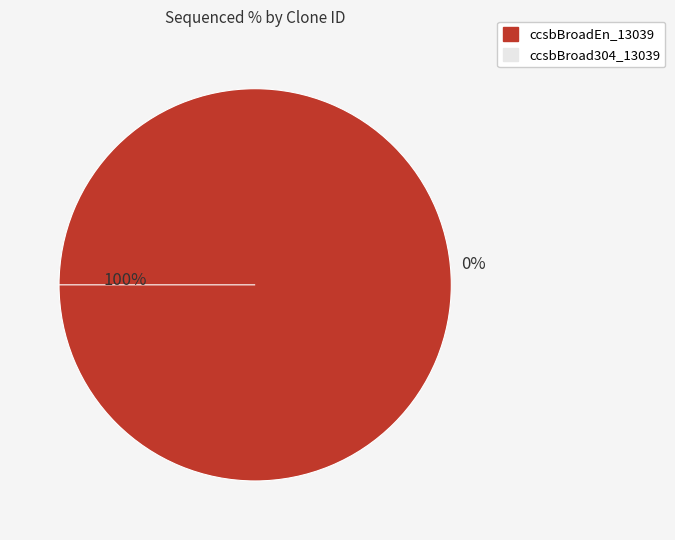

How many slices are in this pie chart?

2